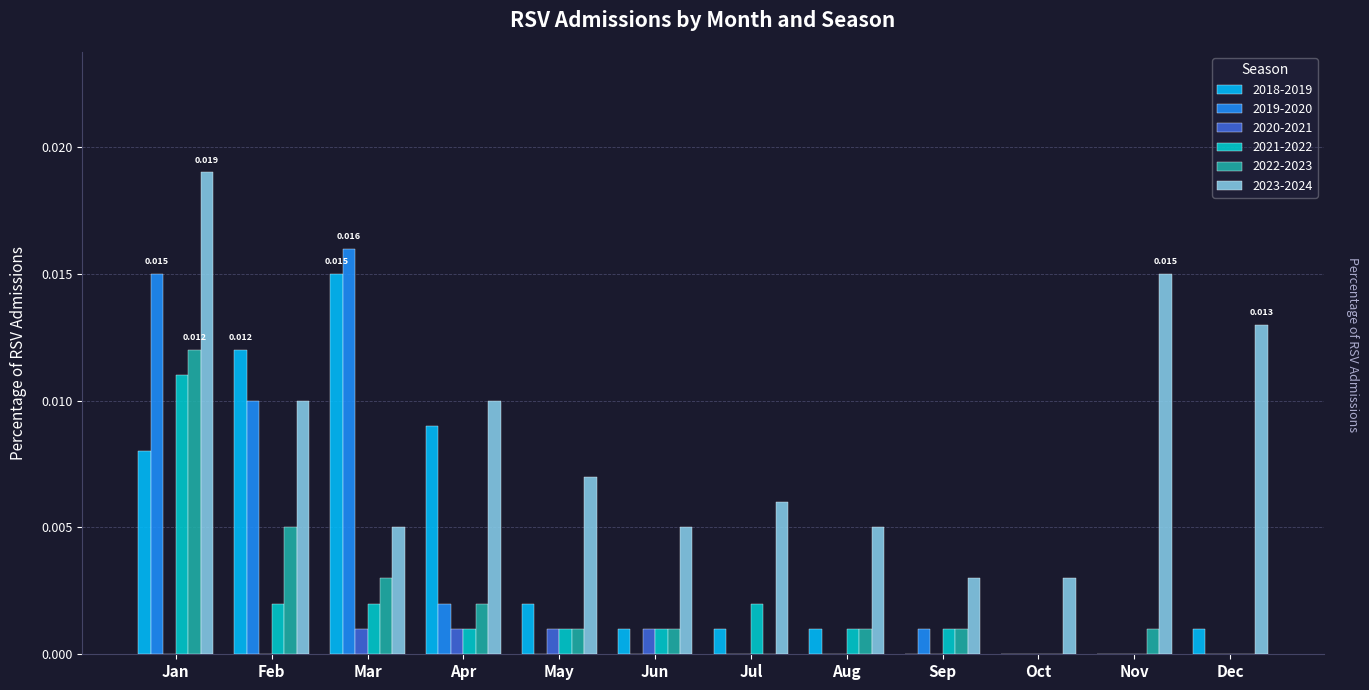

True or false: 2022-2023 has a value of 0.0 at Oct.

True